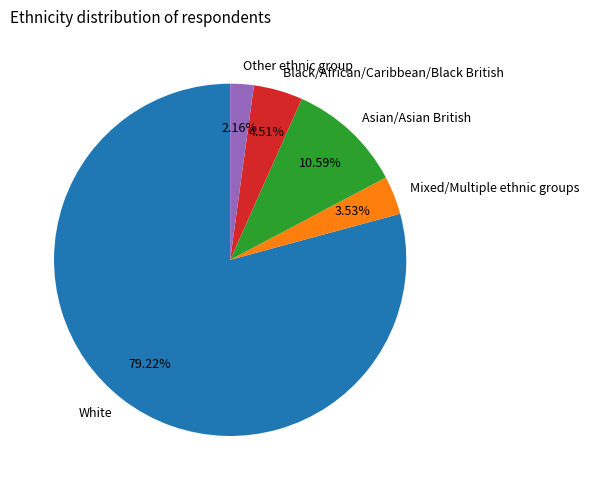

Count the number of slices in the pie.

5